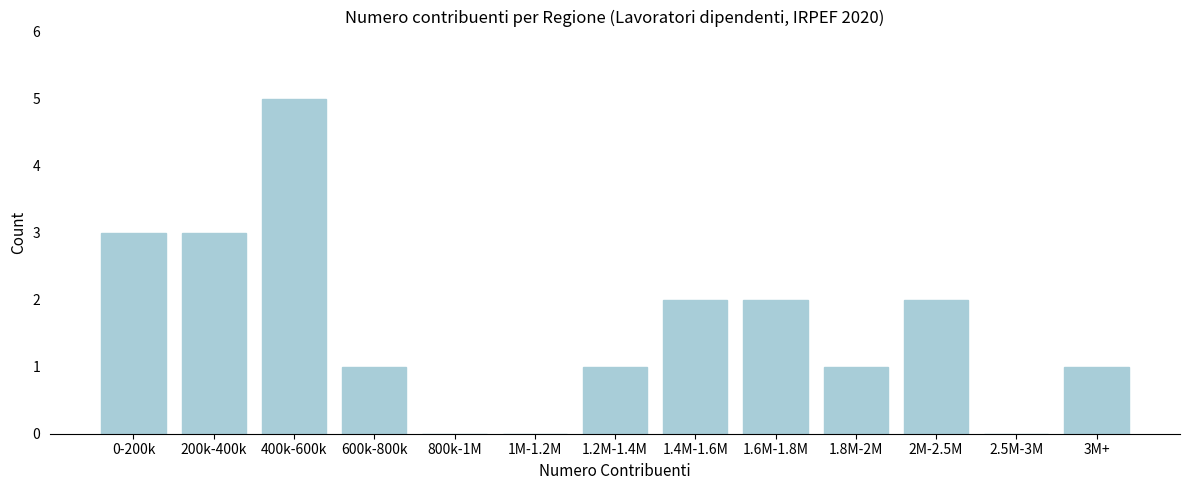

Reading left to right, list all the values displayed in this chart.

0-200k=3	200k-400k=3	400k-600k=5	600k-800k=1	800k-1M=0	1M-1.2M=0	1.2M-1.4M=1	1.4M-1.6M=2	1.6M-1.8M=2	1.8M-2M=1	2M-2.5M=2	2.5M-3M=0	3M+=1